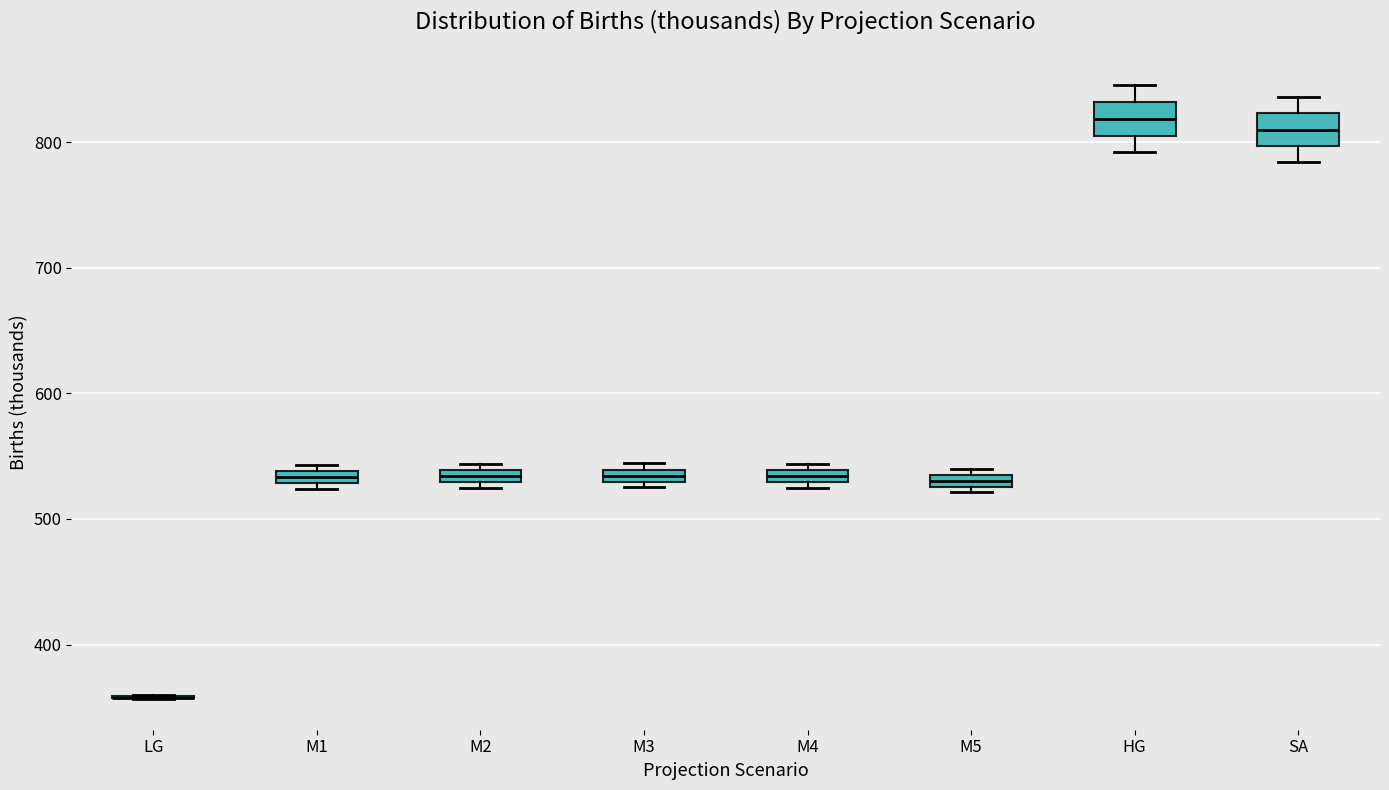

Where is the lower edge of the box for M4 on the y-axis? The values are not printed on the chart, so give them approximately, as read against the axis.

530